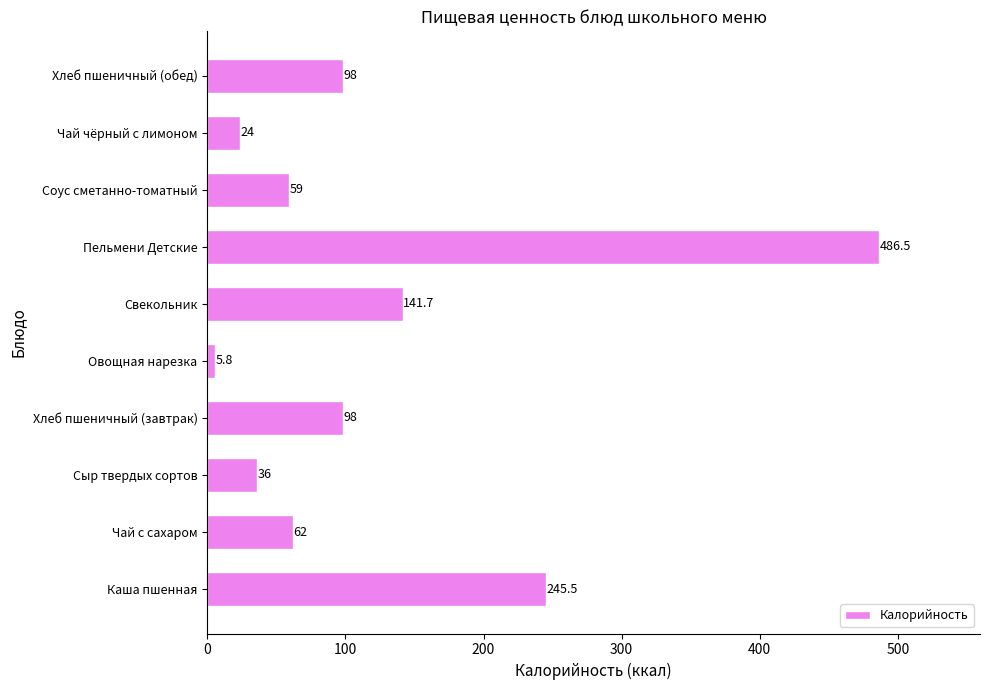

At which category does the chart reach its peak across all series?

Пельмени Детские